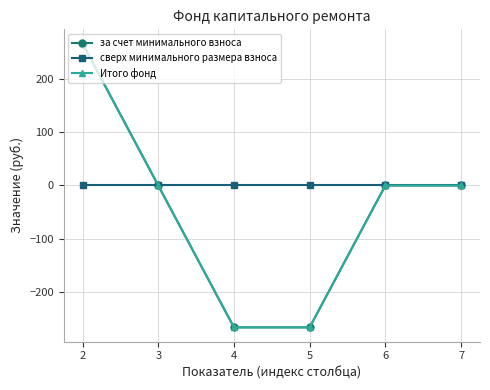

What is the lowest value of the за счет минимального взноса series?

-267.2